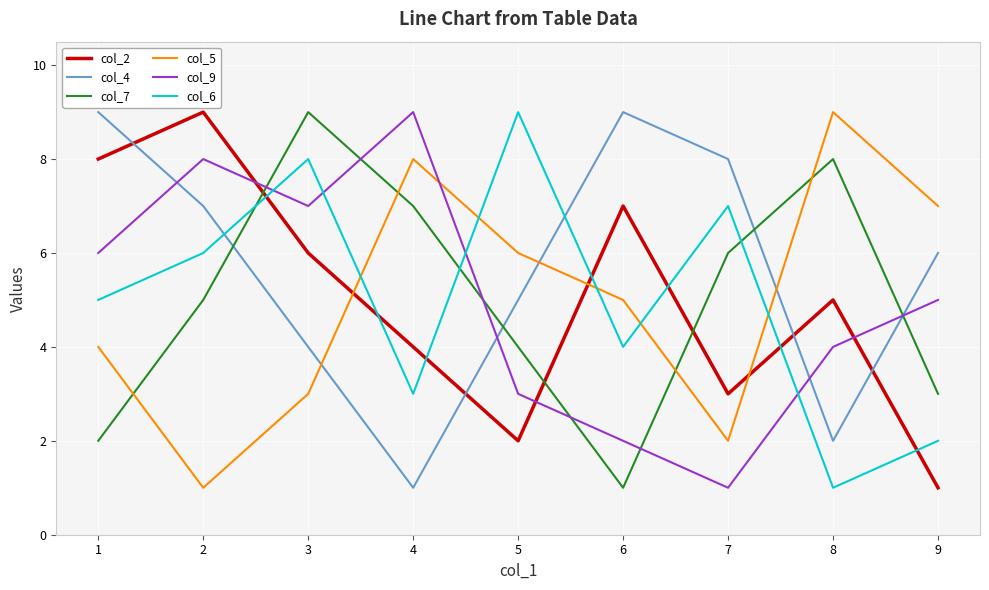

The value of col_6 at 5 is 9. True or false?

True